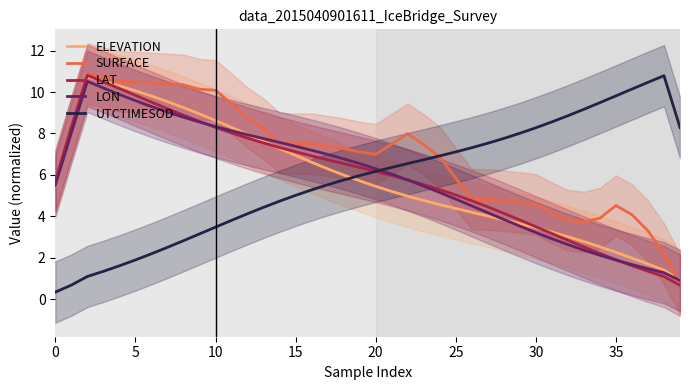

How many times do ELEVATION and LAT cross each other?

3